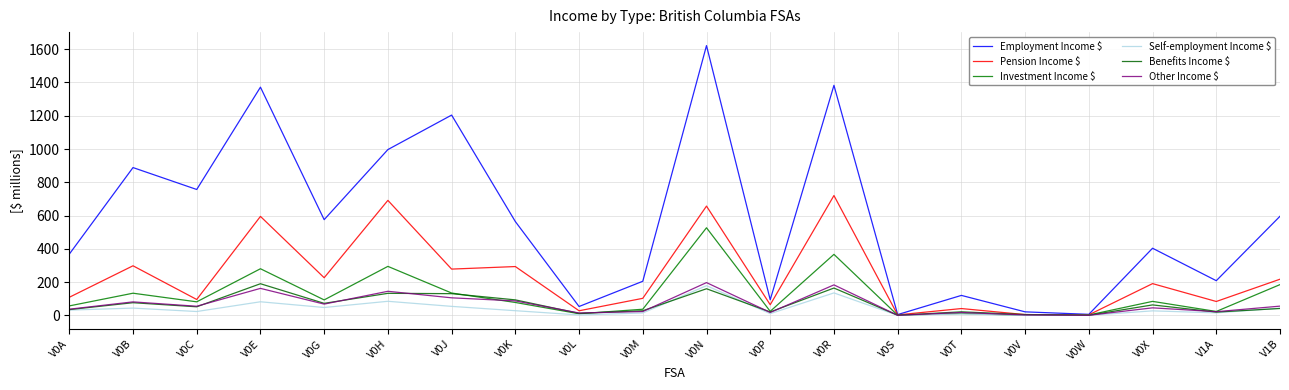

How many distinct data groups are displayed?

6